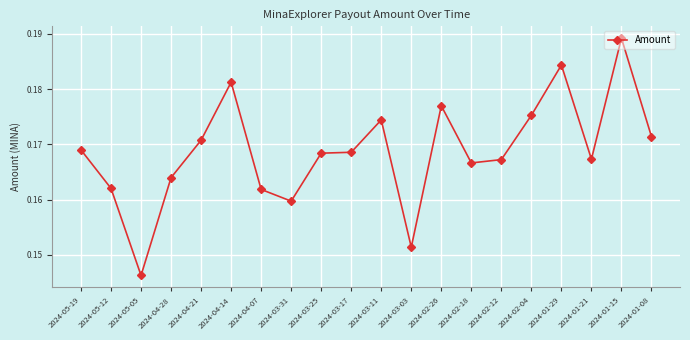

True or false: there are more than 1 points higher than both neighbors.

True